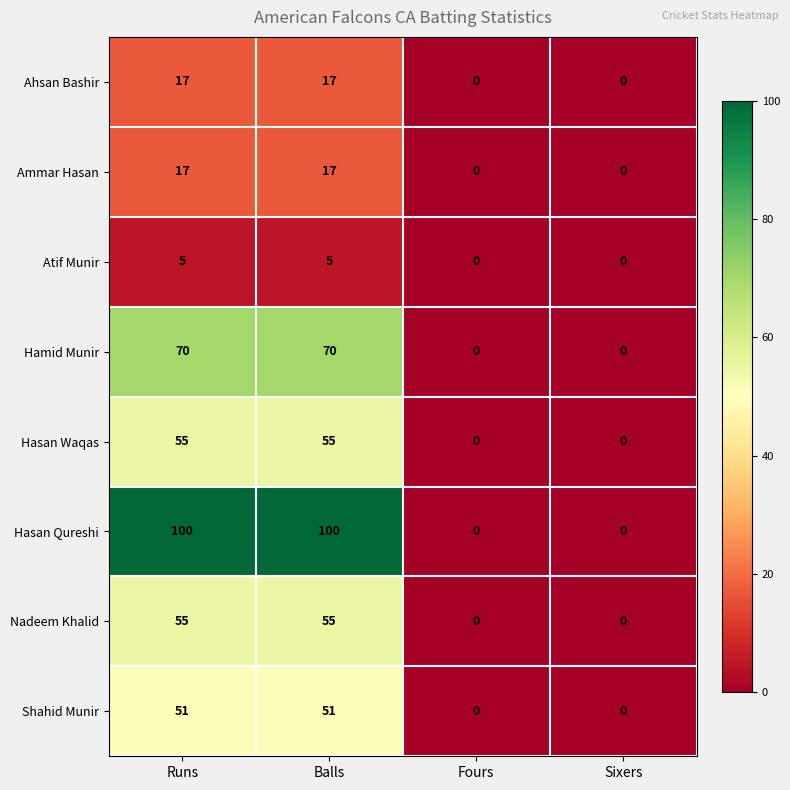

What is the average value of the Hasan Qureshi series?

50